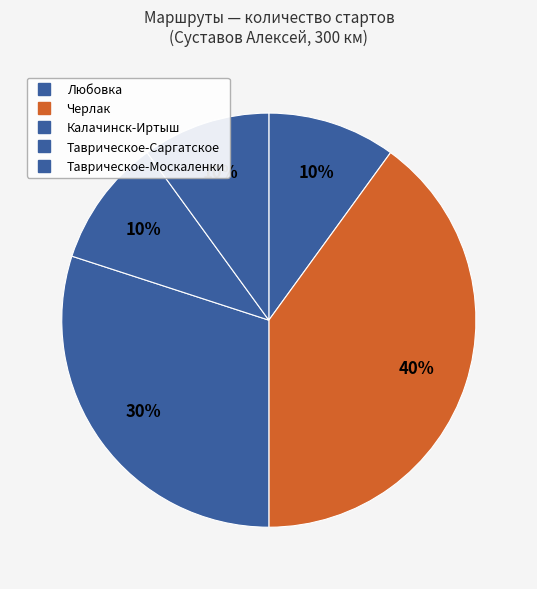

How many slices are in this pie chart?

5